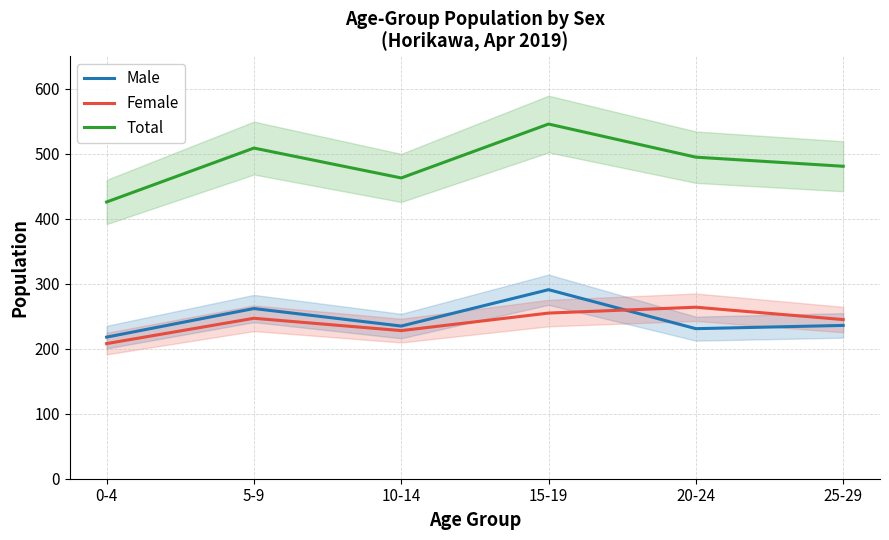

True or false: Female and Total intersect in this chart.

False